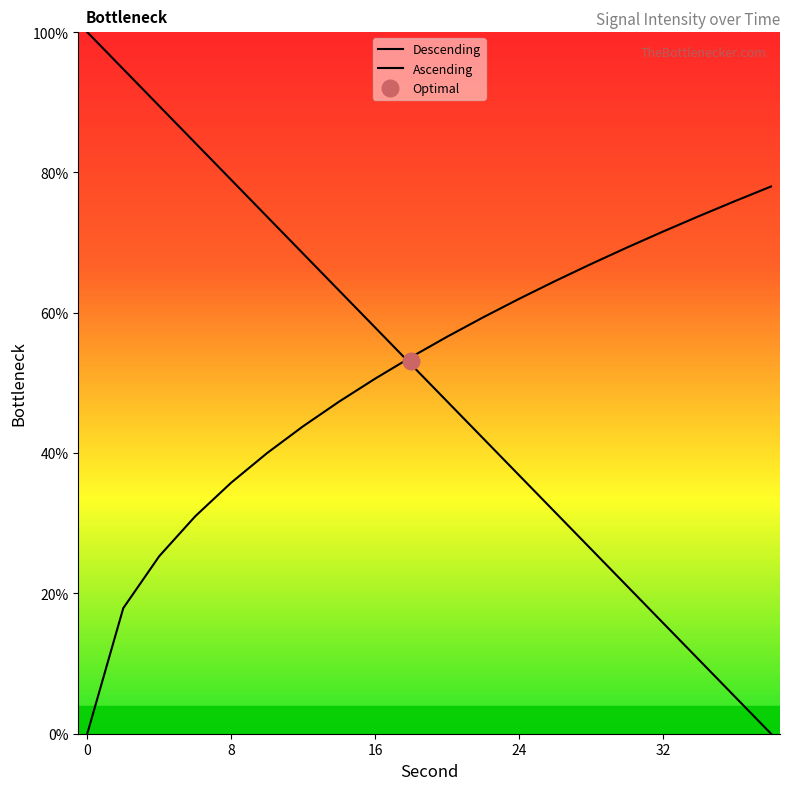

Does the chart display data point markers on the line(s)?

No